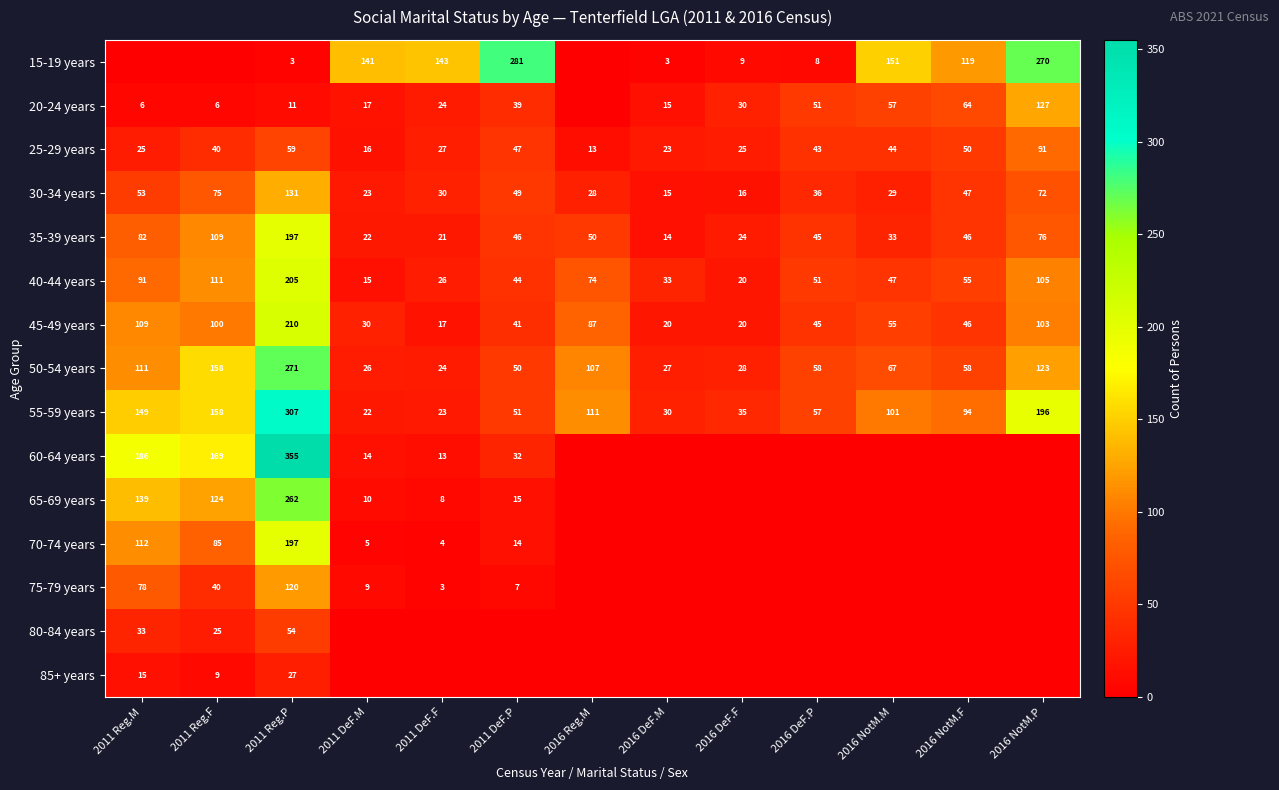

At how many categories does at least one series exceed 287?

1